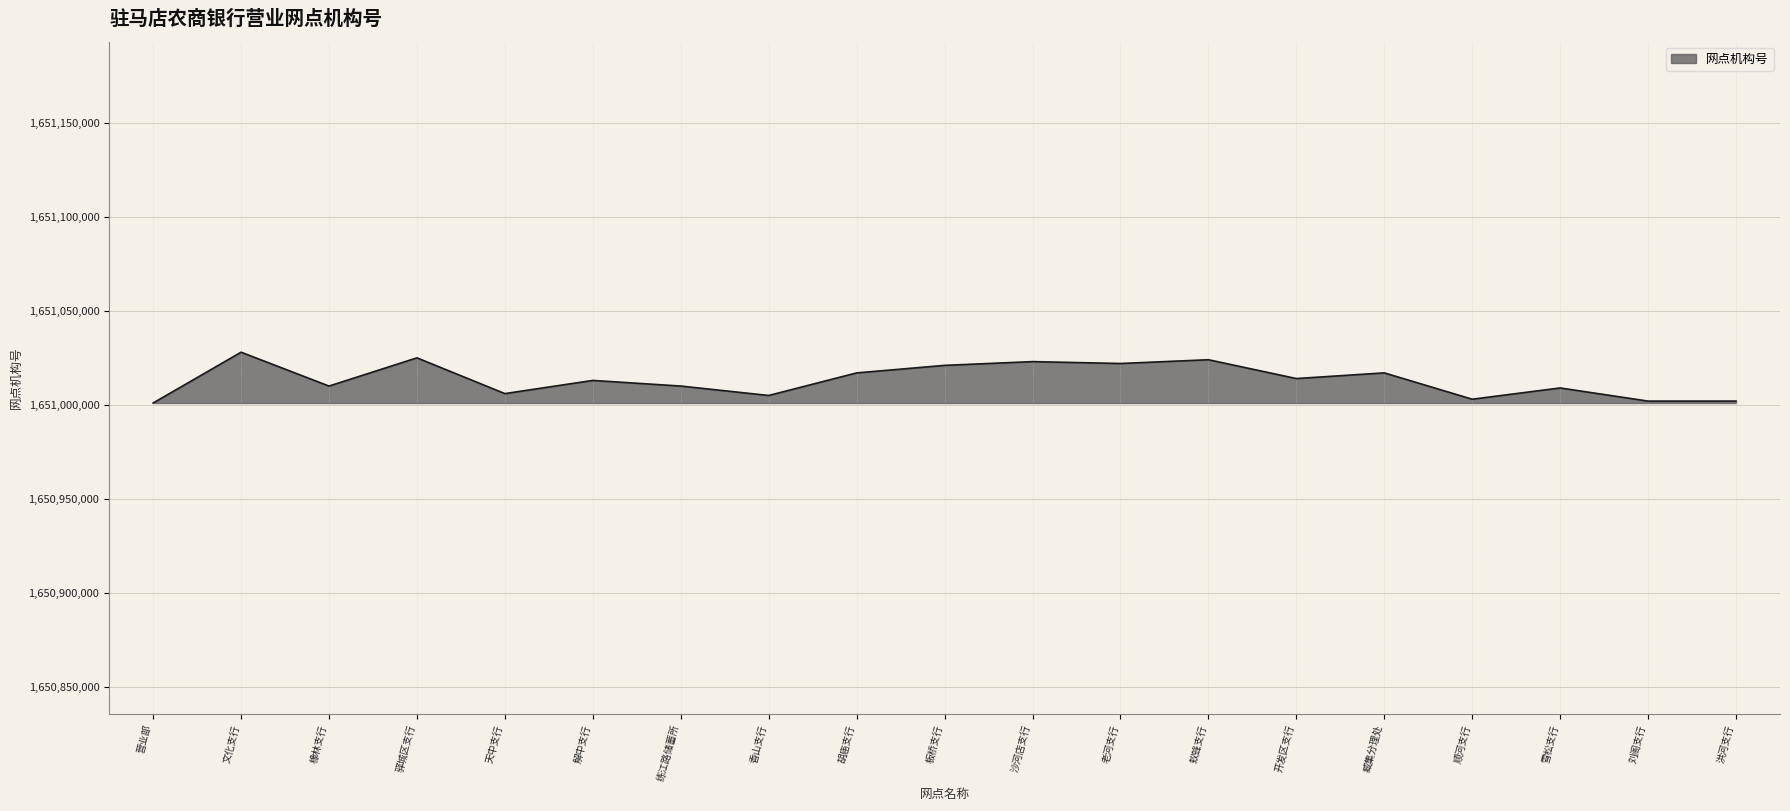

The chart shows a value of 872272554 at 练江路储蓄所. True or false?

False